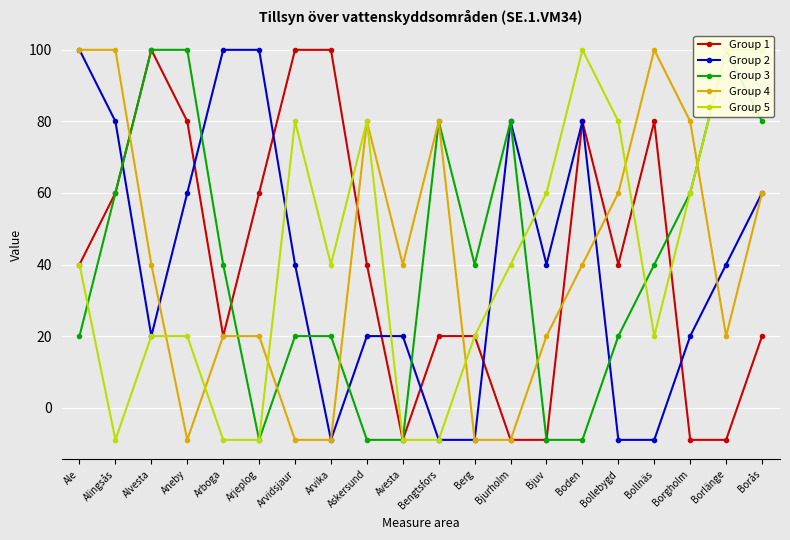

Reading left to right, what are all the values shown in this chart?

Group 1: Ale=40	Alingsås=60	Alvesta=100	Aneby=80	Arboga=20	Arjeplog=60	Arvidsjaur=100	Arvika=100	Askersund=40	Avesta=-9	Bengtsfors=20	Berg=20	Bjurholm=-9	Bjuv=-9	Boden=80	Bollebygd=40	Bollnäs=80	Borgholm=-9	Borlänge=-9	Borås=20
Group 2: Ale=100	Alingsås=80	Alvesta=20	Aneby=60	Arboga=100	Arjeplog=100	Arvidsjaur=40	Arvika=-9	Askersund=20	Avesta=20	Bengtsfors=-9	Berg=-9	Bjurholm=80	Bjuv=40	Boden=80	Bollebygd=-9	Bollnäs=-9	Borgholm=20	Borlänge=40	Borås=60
Group 3: Ale=20	Alingsås=60	Alvesta=100	Aneby=100	Arboga=40	Arjeplog=-9	Arvidsjaur=20	Arvika=20	Askersund=-9	Avesta=-9	Bengtsfors=80	Berg=40	Bjurholm=80	Bjuv=-9	Boden=-9	Bollebygd=20	Bollnäs=40	Borgholm=60	Borlänge=100	Borås=80
Group 4: Ale=100	Alingsås=100	Alvesta=40	Aneby=-9	Arboga=20	Arjeplog=20	Arvidsjaur=-9	Arvika=-9	Askersund=80	Avesta=40	Bengtsfors=80	Berg=-9	Bjurholm=-9	Bjuv=20	Boden=40	Bollebygd=60	Bollnäs=100	Borgholm=80	Borlänge=20	Borås=60
Group 5: Ale=40	Alingsås=-9	Alvesta=20	Aneby=20	Arboga=-9	Arjeplog=-9	Arvidsjaur=80	Arvika=40	Askersund=80	Avesta=-9	Bengtsfors=-9	Berg=20	Bjurholm=40	Bjuv=60	Boden=100	Bollebygd=80	Bollnäs=20	Borgholm=60	Borlänge=100	Borås=100